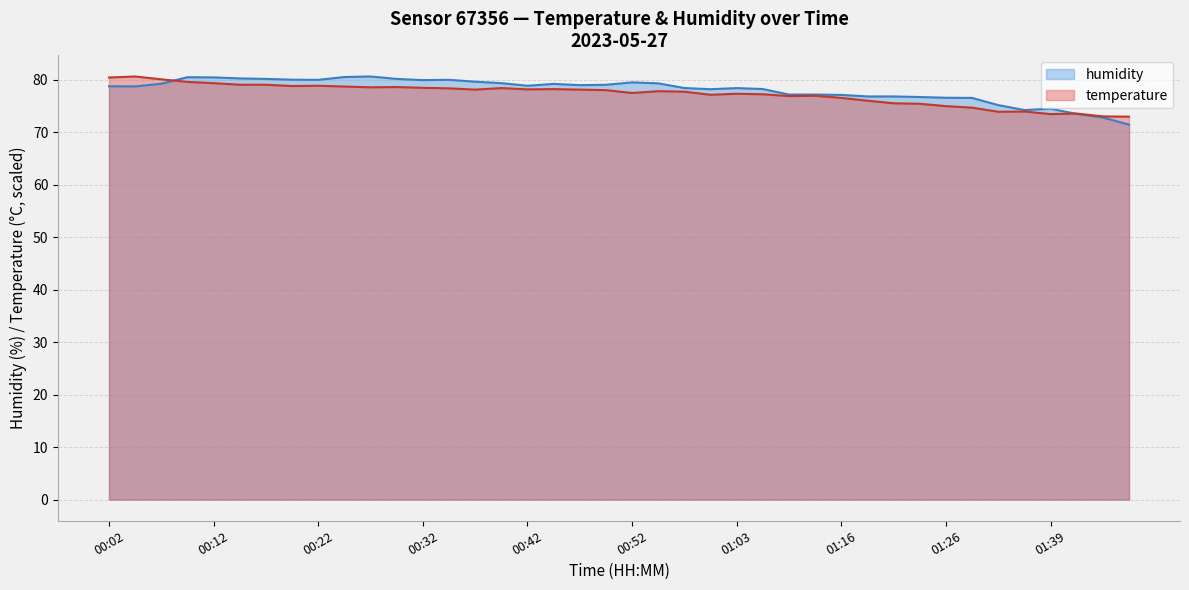

At which category does temperature reach its first local peak?

00:05